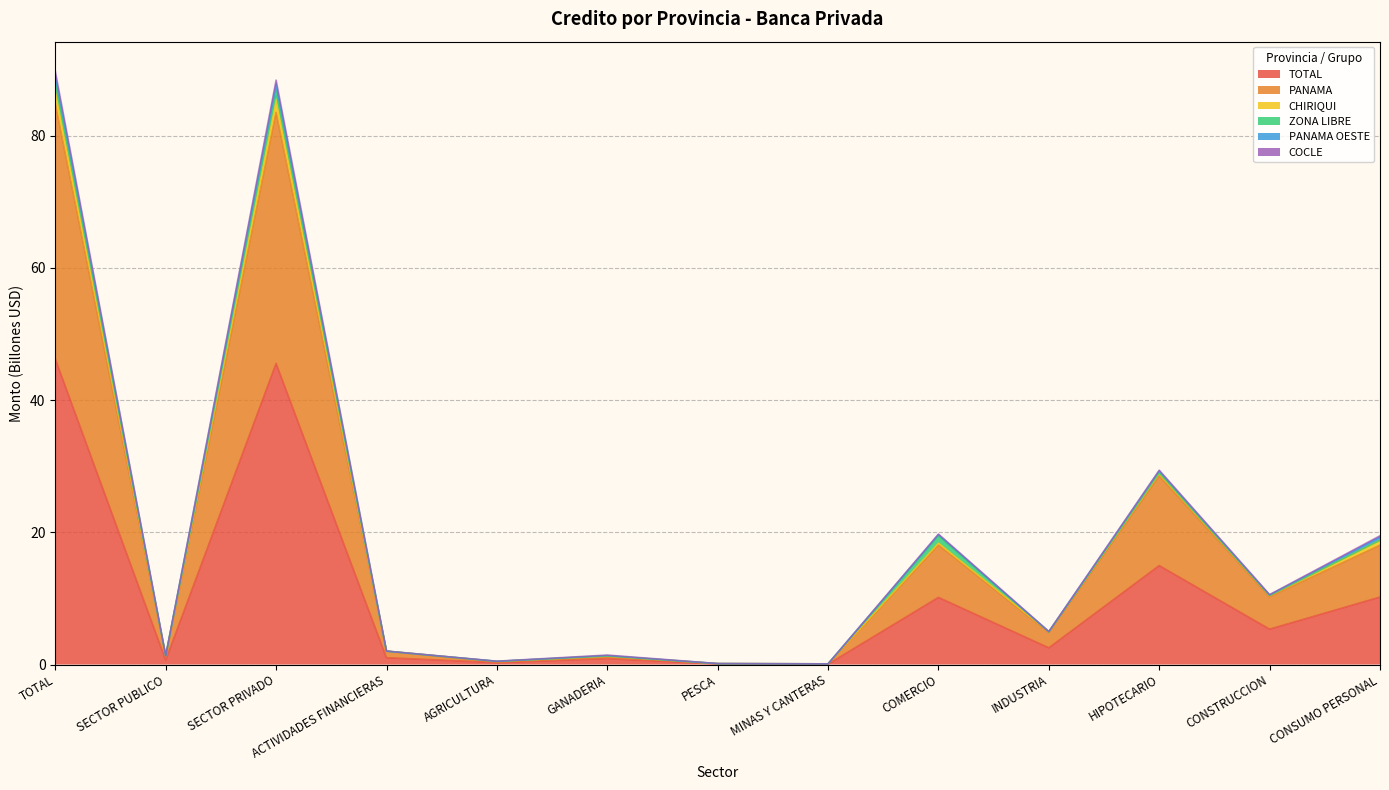

What is the difference between the maximum and minimum values in the COCLE series?

89.0